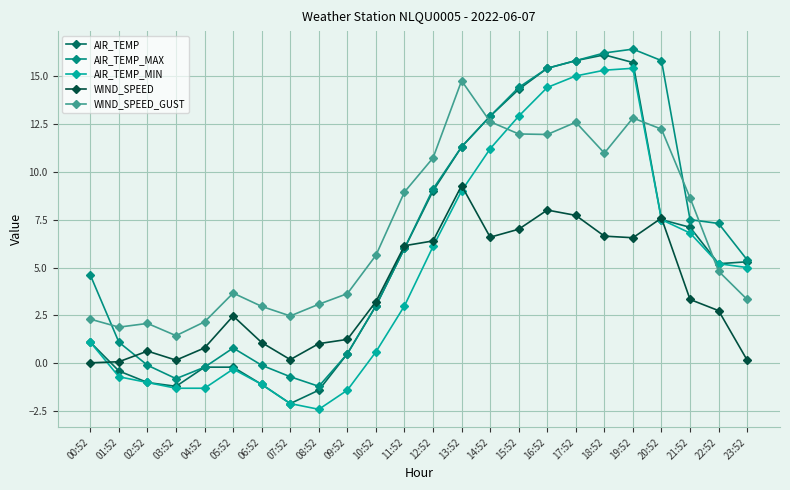

The value of WIND_SPEED_GUST at 13:52 is 14.8. True or false?

True